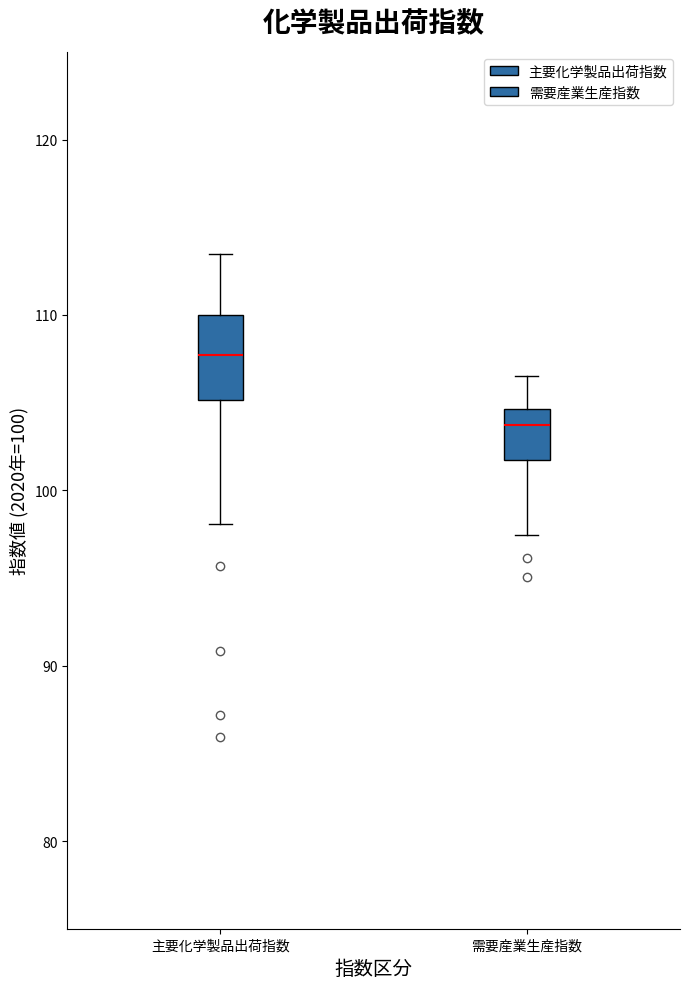

Reading left to right, read every box against the y-axis: the position of its median line, the range the box covers, and the ends of its whiskers. The values are not printed on the chart, so give them approximately, as read against the axis.

主要化学製品出荷指数: median 108, box 105 to 110, whiskers 98 to 113
需要産業生産指数: median 104, box 102 to 105, whiskers 97 to 106